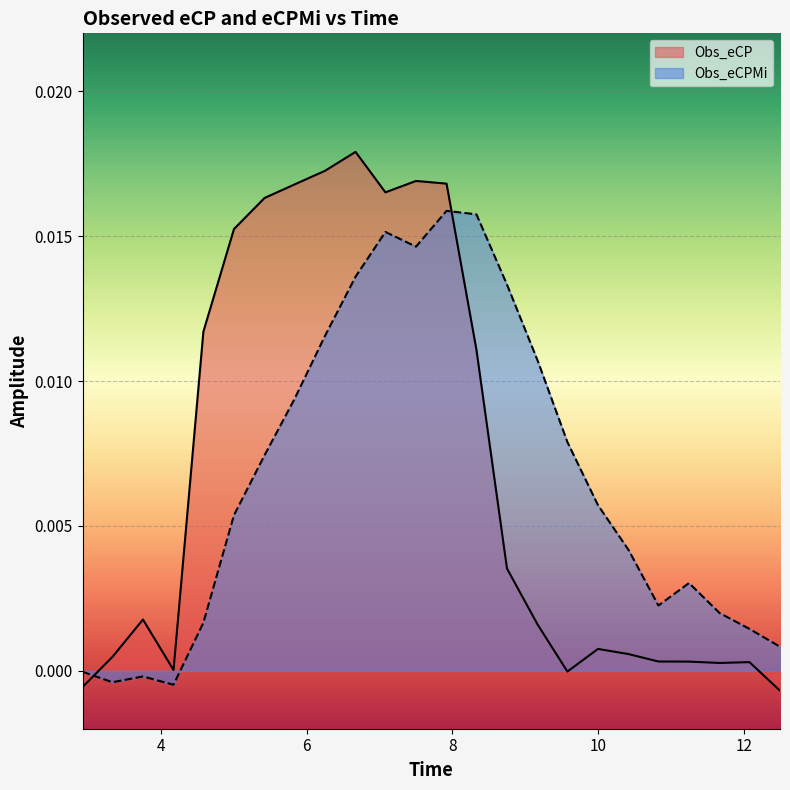

How many lines are shown in the chart?

2